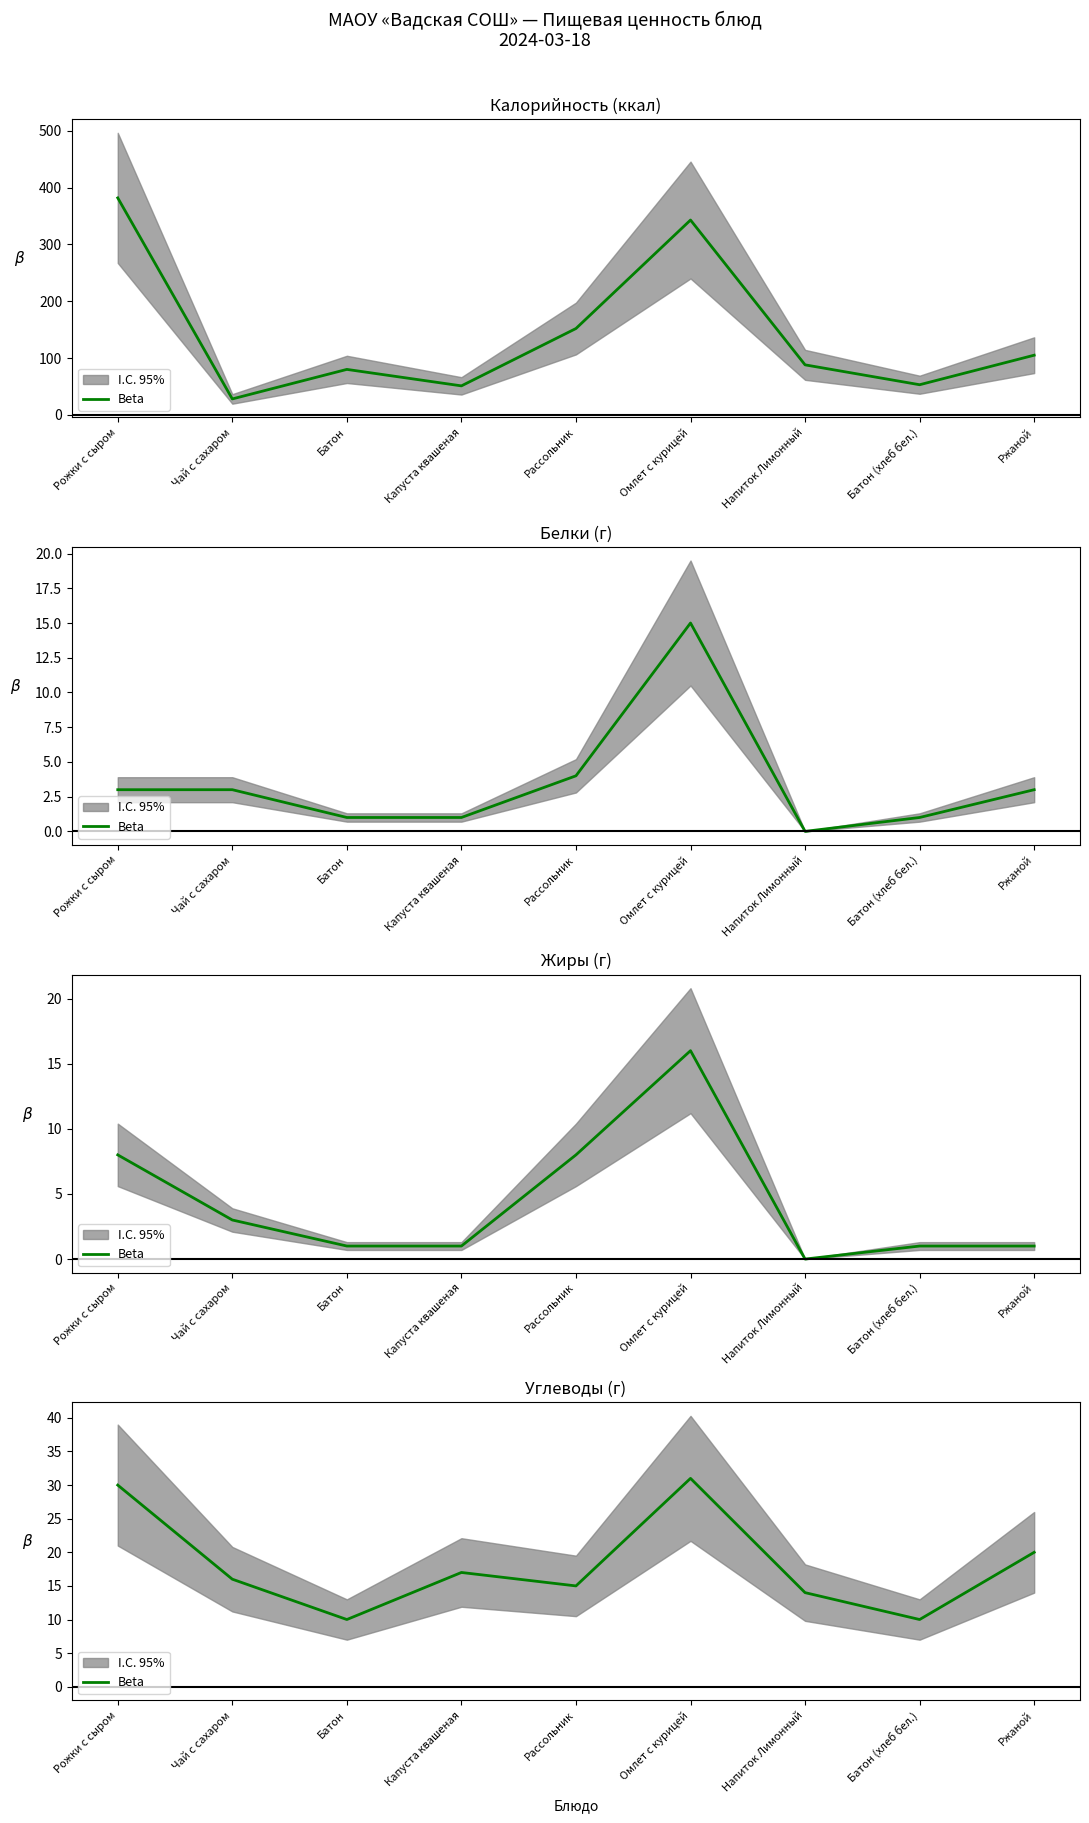

Reading right to left, extract all data points from this chart.

20	10	14	31	15	17	10	16	30